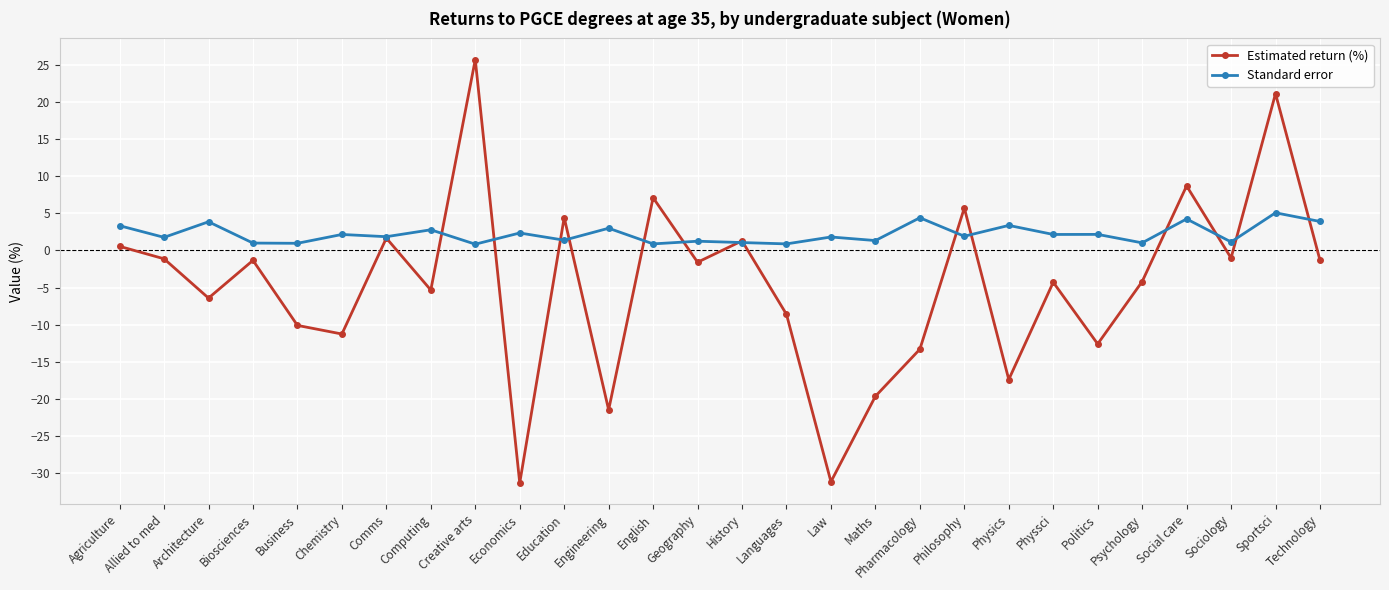

What is the label of the 9th point from the right?

Philosophy